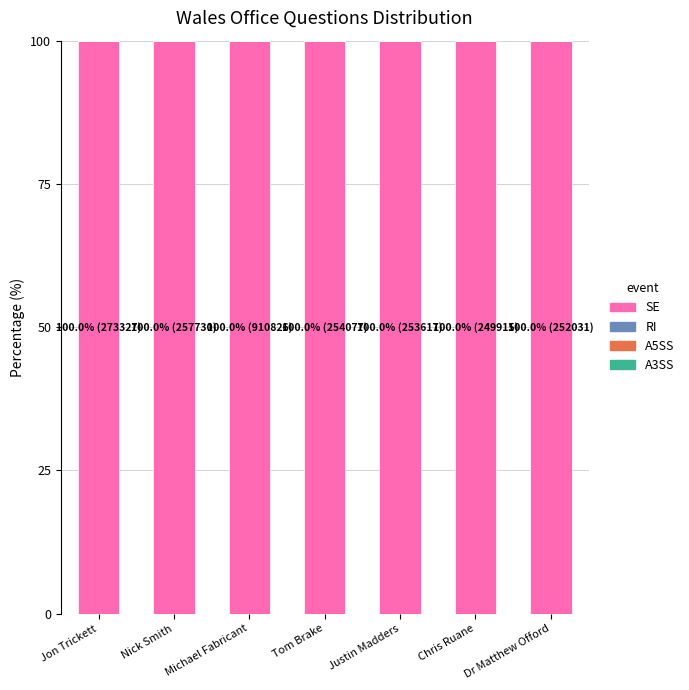

How many categories are shown in the chart?

7